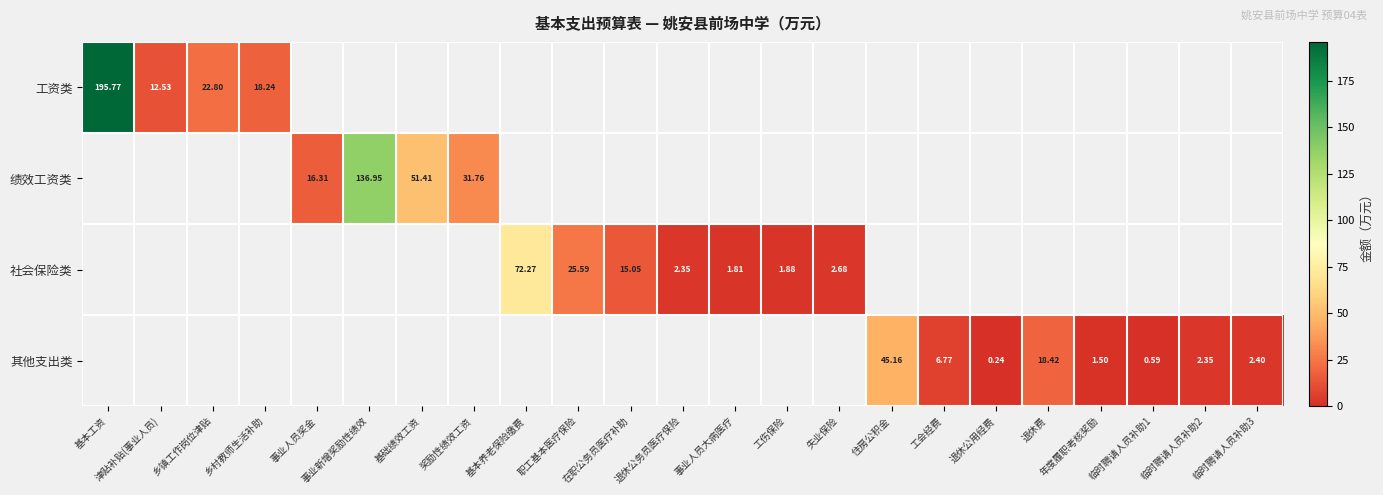

How many positive values does the 工资类 series have?

4